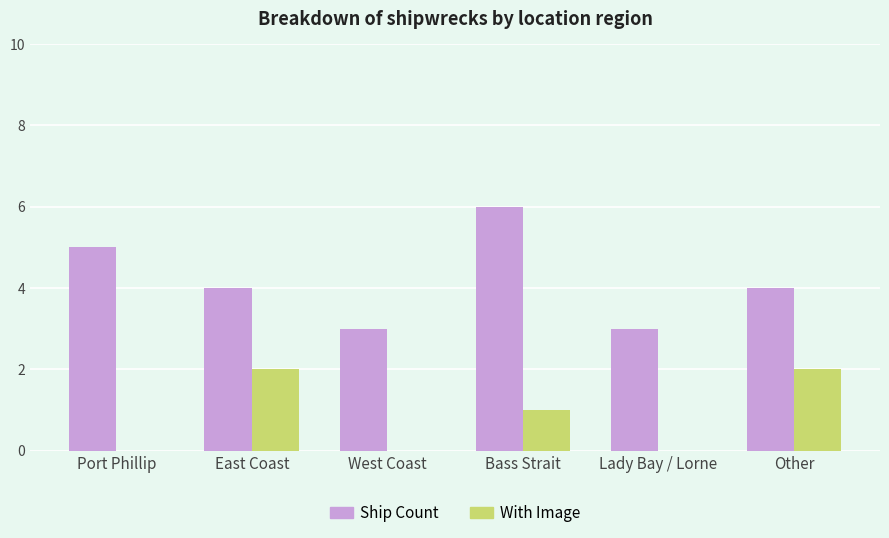

Where is With Image nearest to the value 1?

Bass Strait